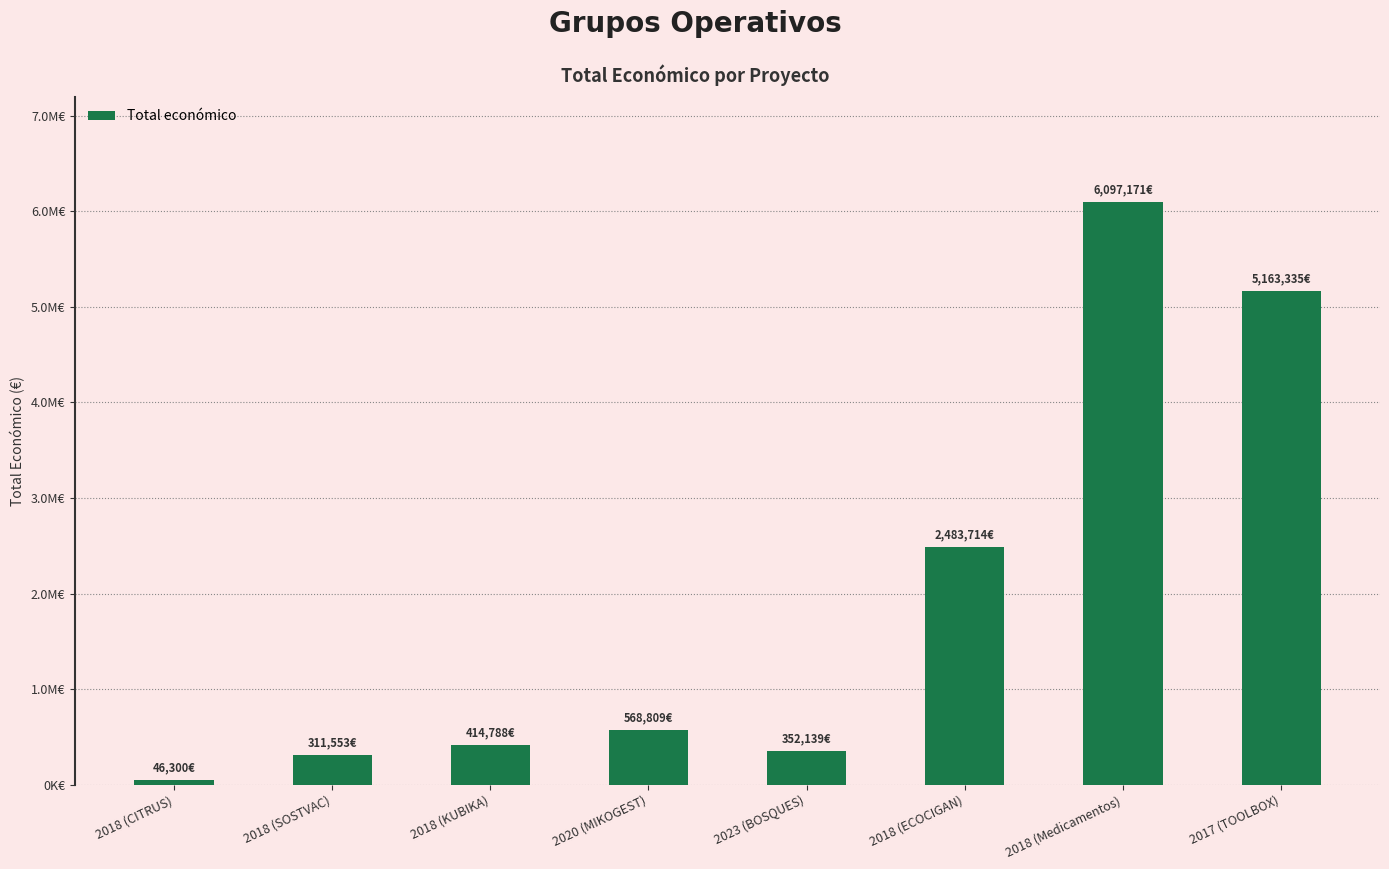

Are the bars grouped side by side (vs. stacked)?

No